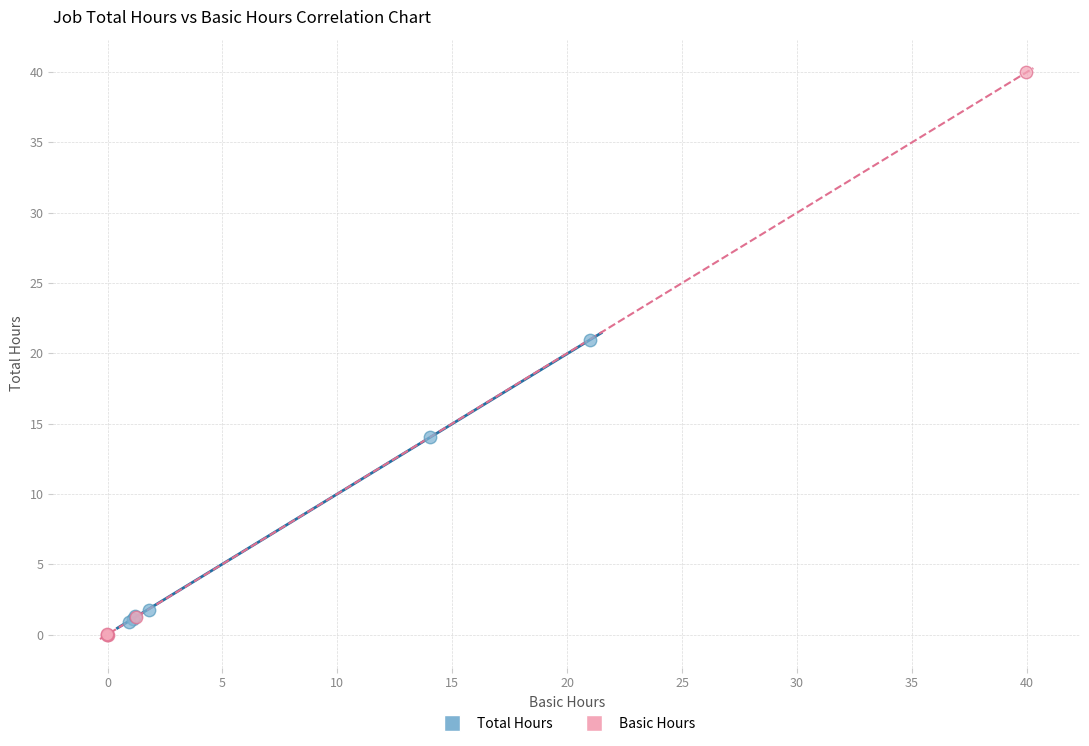

Which series has the largest Y range (max minus min)?

Basic Hours